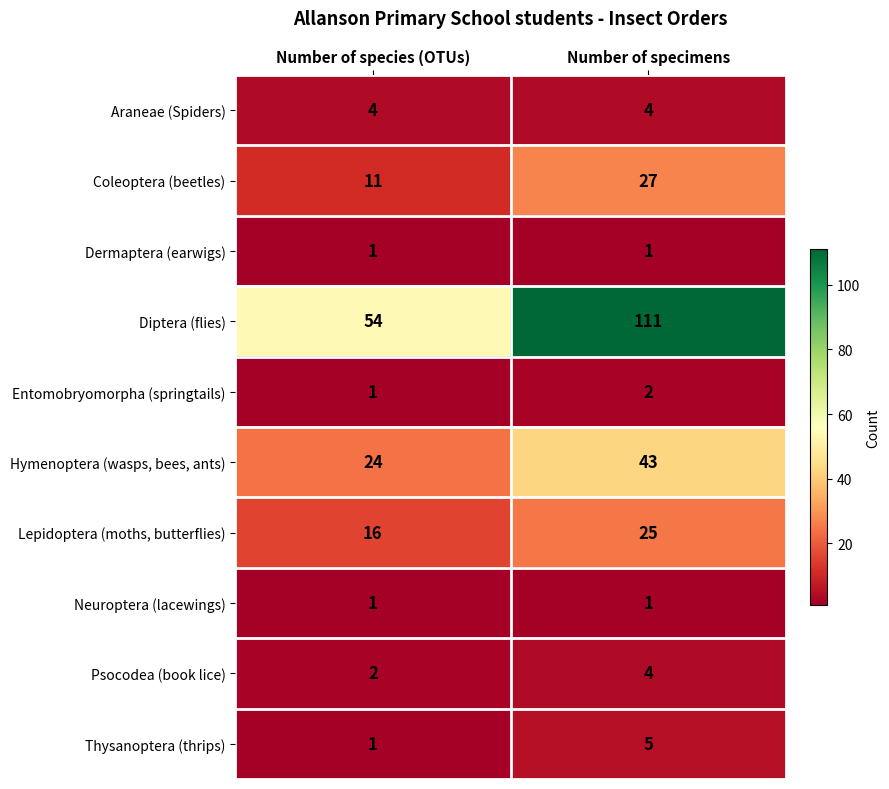

Reading left to right, what are all the values shown in this chart?

Araneae (Spiders): Number of species (OTUs)=4	Number of specimens=4
Coleoptera (beetles): Number of species (OTUs)=11	Number of specimens=27
Dermaptera (earwigs): Number of species (OTUs)=1	Number of specimens=1
Diptera (flies): Number of species (OTUs)=54	Number of specimens=111
Entomobryomorpha (springtails): Number of species (OTUs)=1	Number of specimens=2
Hymenoptera (wasps, bees, ants): Number of species (OTUs)=24	Number of specimens=43
Lepidoptera (moths, butterflies): Number of species (OTUs)=16	Number of specimens=25
Neuroptera (lacewings): Number of species (OTUs)=1	Number of specimens=1
Psocodea (book lice): Number of species (OTUs)=2	Number of specimens=4
Thysanoptera (thrips): Number of species (OTUs)=1	Number of specimens=5